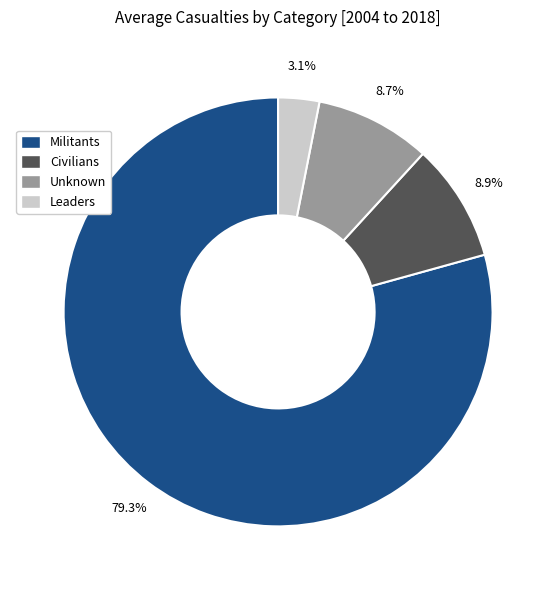

What percentage is NOT represented by Unknown?

91.3%